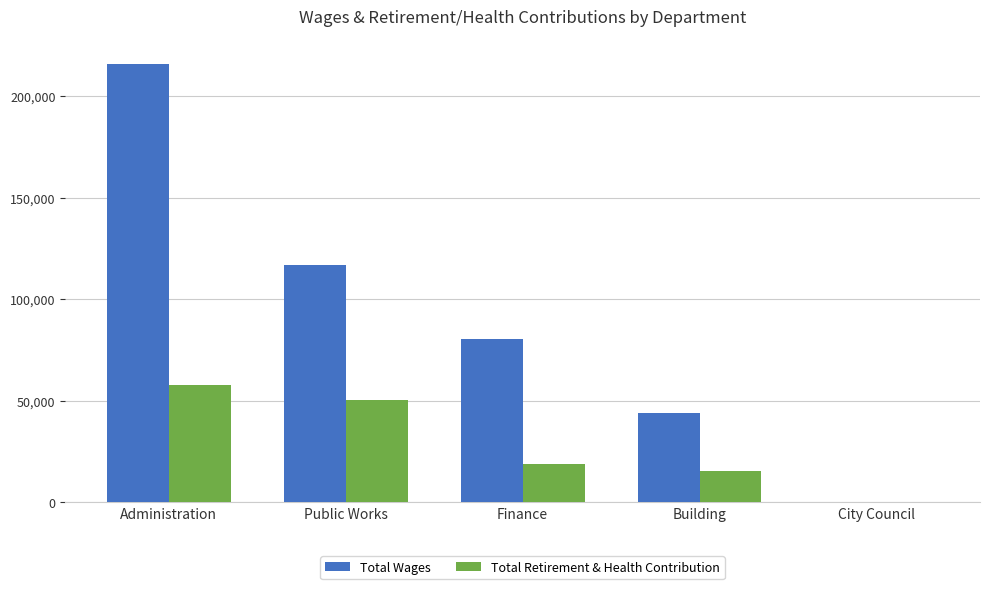

Is the value of Total Wages at Public Works greater than the value of Total Retirement & Health Contribution at Public Works?

Yes